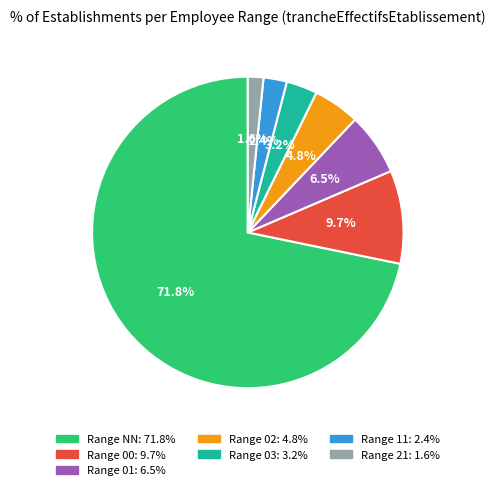

Count the number of slices in the pie.

7